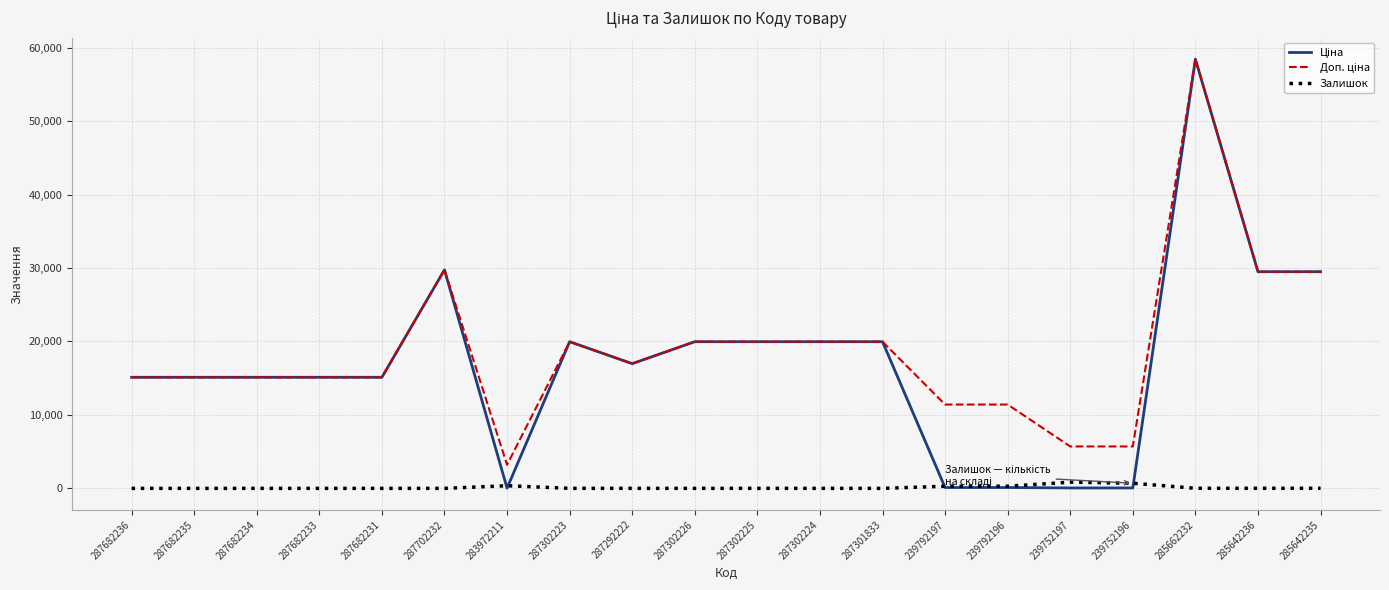

Is it true that Залишок equals 845.0 at 239752197?

True